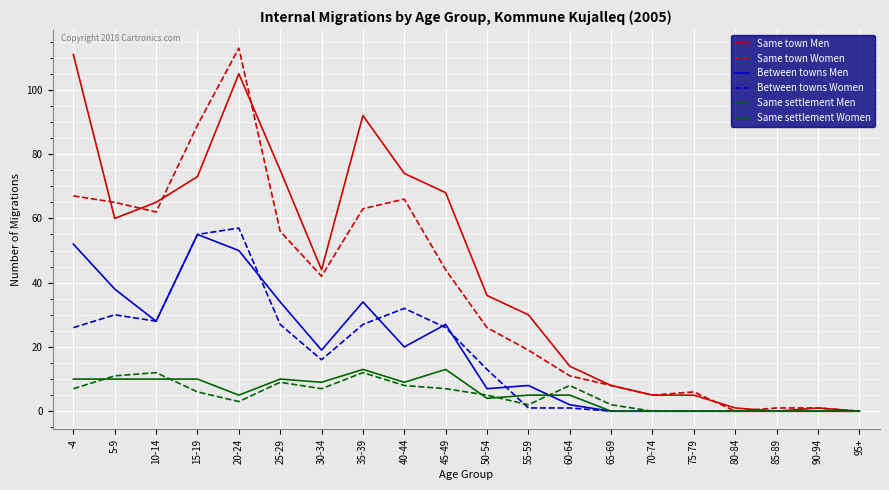

At how many categories does at least one series exceed 90?

3